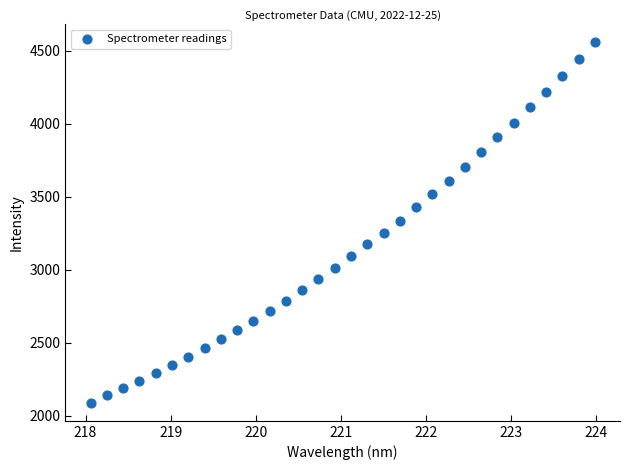

What is the range of Y values (max minus min)?

2467.7